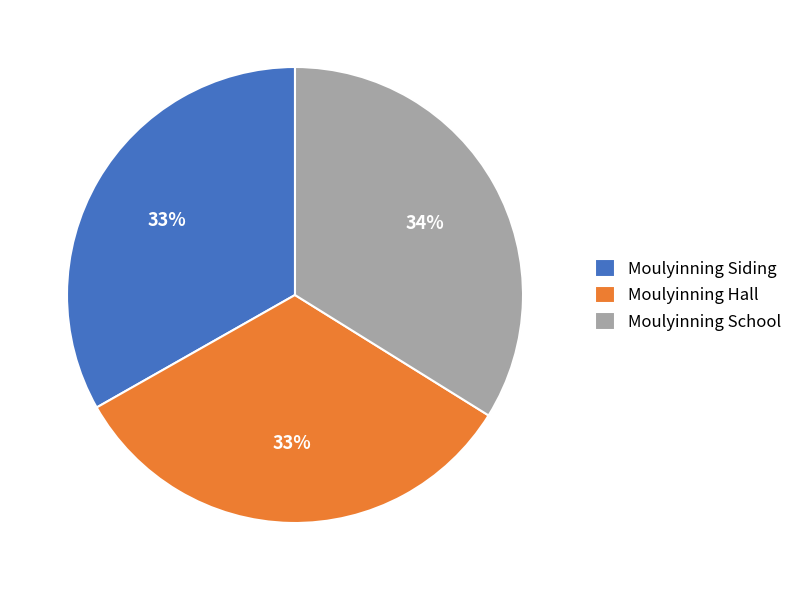

Which category has the biggest portion of the pie?

Moulyinning School